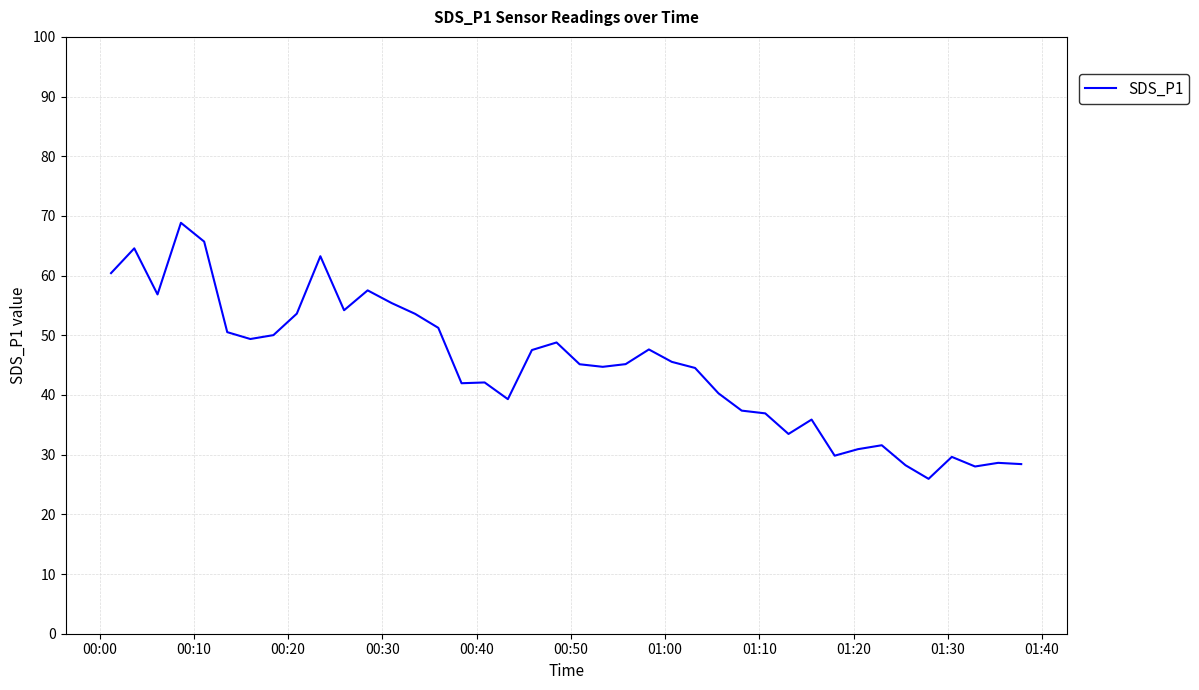

Reading left to right, extract all data points from this chart.

60.4	64.6	56.9	68.8	65.7	50.5	49.4	50.0	53.6	63.2	54.2	57.5	55.4	53.6	51.2	42.0	42.1	39.3	47.5	48.8	45.1	44.7	45.2	47.6	45.5	44.5	40.3	37.4	36.9	33.5	35.9	29.8	30.9	31.6	28.2	25.9	29.6	28.0	28.6	28.4